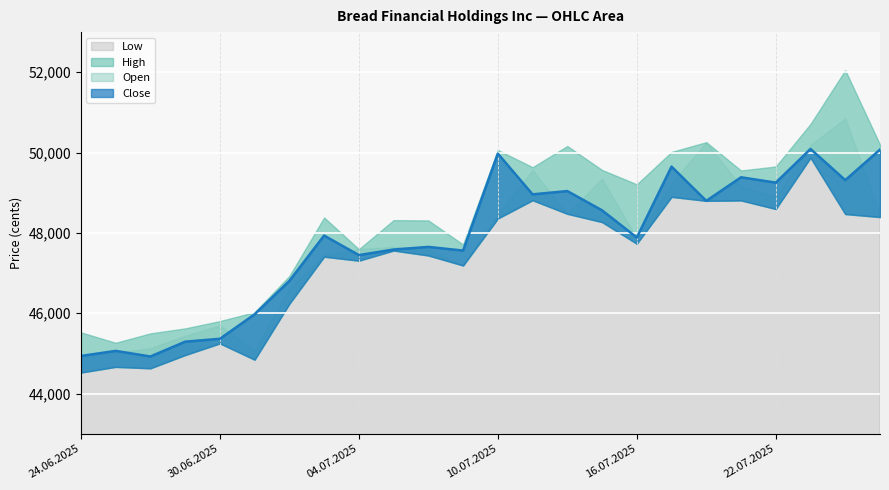

Reading left to right, list all the values displayed in this chart.

High: 24.06.2025=45523	25.06.2025=45264	26.06.2025=45498	27.06.2025=45622	30.06.2025=45804	01.07.2025=46026	02.07.2025=46927	03.07.2025=48384	04.07.2025=47595	07.07.2025=48318	08.07.2025=48311	09.07.2025=47712	10.07.2025=50065	11.07.2025=49636	14.07.2025=50164	15.07.2025=49568	16.07.2025=49210	17.07.2025=50017	18.07.2025=50259	21.07.2025=49554	22.07.2025=49654	23.07.2025=50714	24.07.2025=52053	25.07.2025=50198
Close: 24.06.2025=44935	25.06.2025=45062	26.06.2025=44922	27.06.2025=45291	30.06.2025=45363	01.07.2025=45973	02.07.2025=46805	03.07.2025=47934	04.07.2025=47447	07.07.2025=47586	08.07.2025=47651	09.07.2025=47560	10.07.2025=49975	11.07.2025=48960	14.07.2025=49042	15.07.2025=48562	16.07.2025=47885	17.07.2025=49651	18.07.2025=48798	21.07.2025=49385	22.07.2025=49252	23.07.2025=50090	24.07.2025=49314	25.07.2025=50075
Open: 24.06.2025=44924	25.06.2025=45023	26.06.2025=45127	27.06.2025=45436	30.06.2025=45698	01.07.2025=45078	02.07.2025=46627	03.07.2025=47454	04.07.2025=47595	07.07.2025=47654	08.07.2025=47580	09.07.2025=47188	10.07.2025=48472	11.07.2025=49566	14.07.2025=48475	15.07.2025=49351	16.07.2025=47861	17.07.2025=49236	18.07.2025=50259	21.07.2025=49154	22.07.2025=48897	23.07.2025=50189	24.07.2025=50851	25.07.2025=48461
Low: 24.06.2025=44522	25.06.2025=44663	26.06.2025=44628	27.06.2025=44957	30.06.2025=45248	01.07.2025=44842	02.07.2025=46235	03.07.2025=47407	04.07.2025=47308	07.07.2025=47560	08.07.2025=47437	09.07.2025=47188	10.07.2025=48358	11.07.2025=48813	14.07.2025=48475	15.07.2025=48269	16.07.2025=47730	17.07.2025=48897	18.07.2025=48798	21.07.2025=48808	22.07.2025=48595	23.07.2025=49873	24.07.2025=48469	25.07.2025=48394